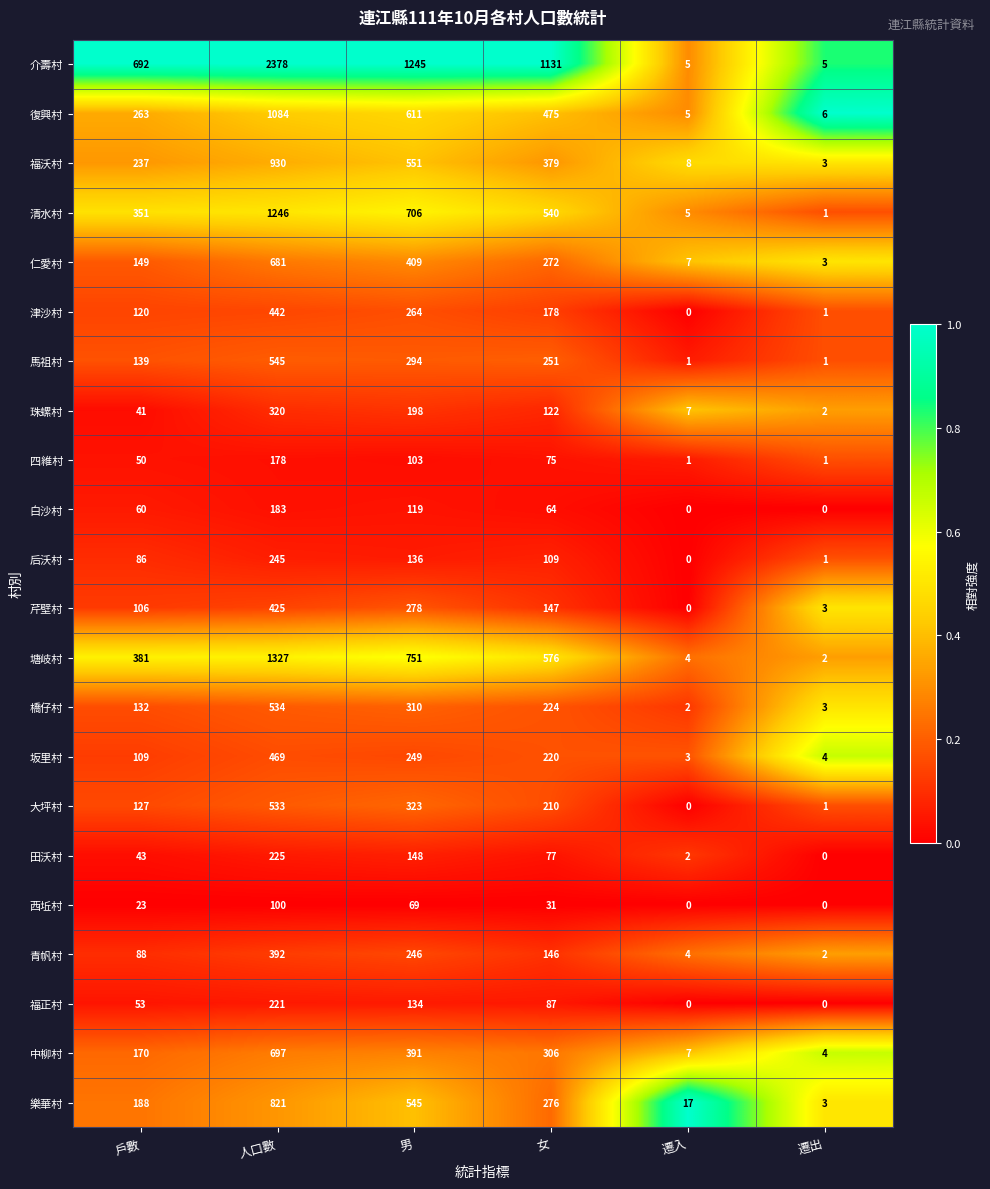

Is it true that 清水村 equals 540 at 女?

True